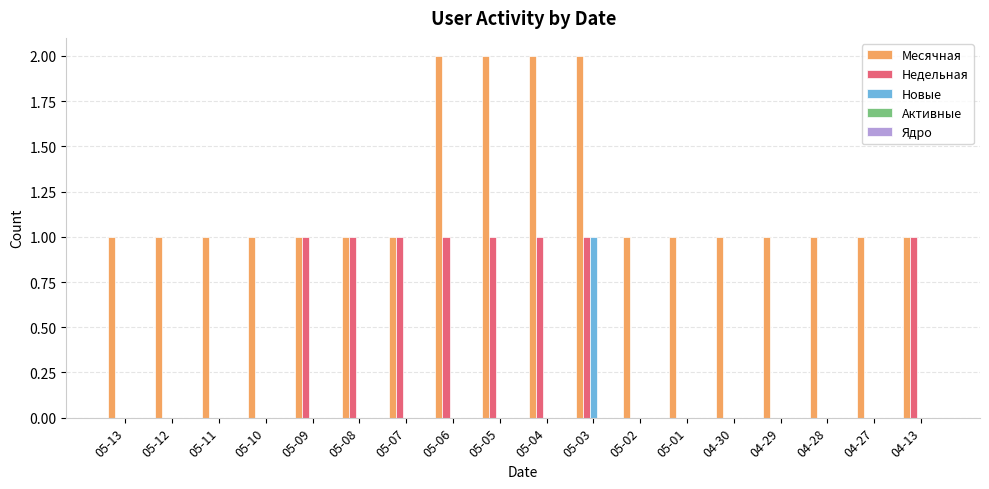

The value of Недельная at 05-13 is 0. True or false?

True